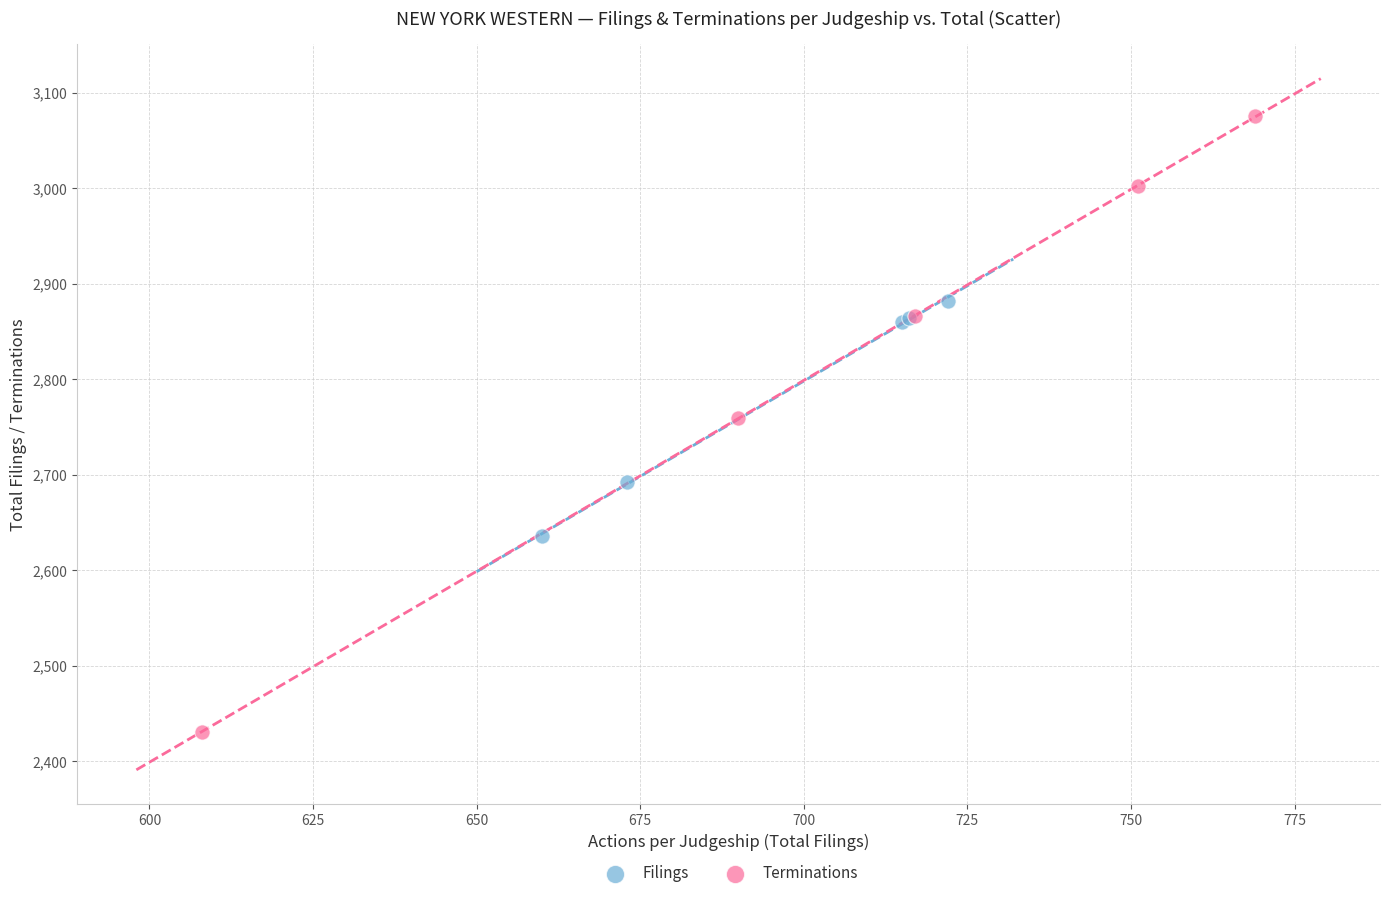

Which series has the widest spread of Y values?

Terminations